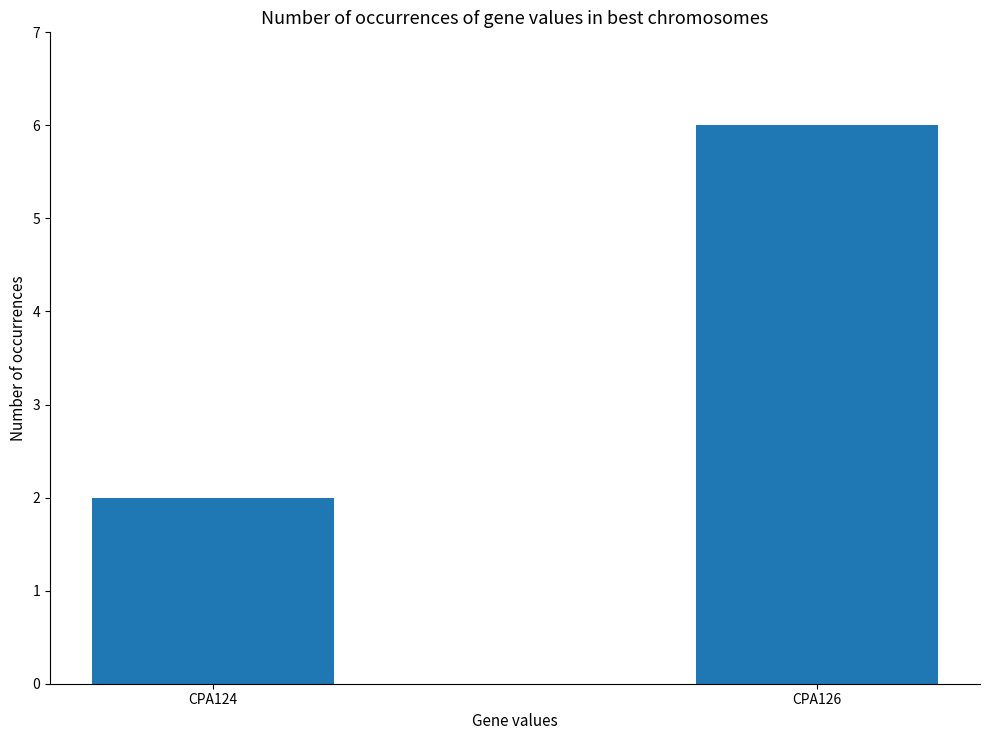

What is the sum of the values at CPA126 and CPA124?

8